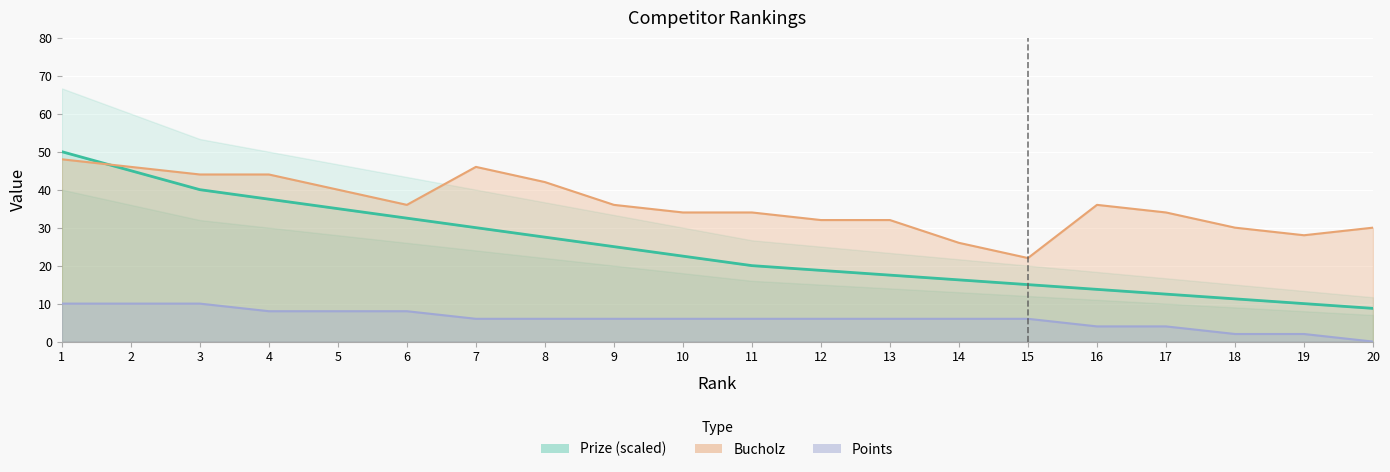

At which label does Points first exceed 6?

1